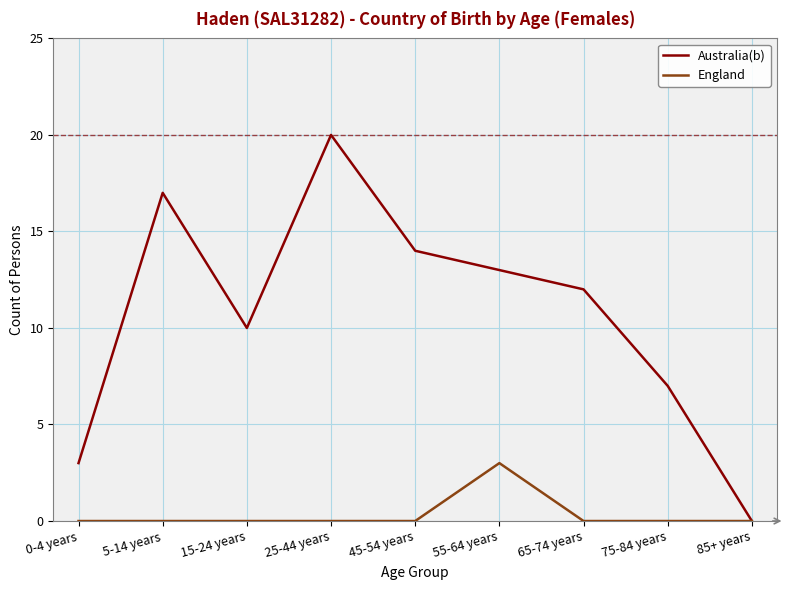

Is the value of Australia(b) at 0-4 years greater than the value of England at 15-24 years?

Yes